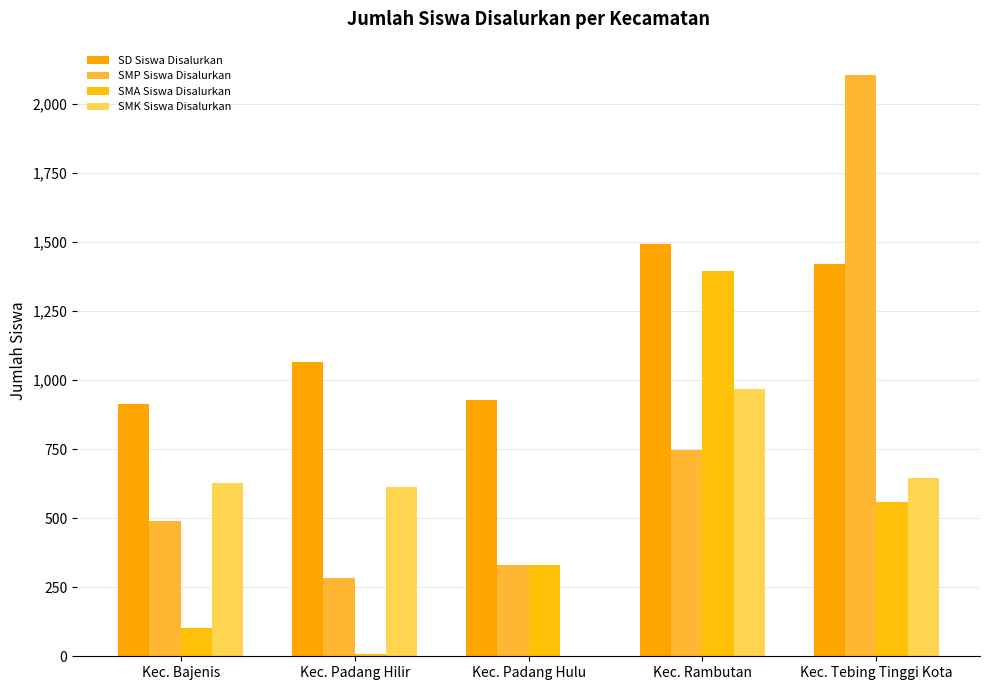

Read the SMP Siswa Disalurkan value at Kec. Rambutan.

747